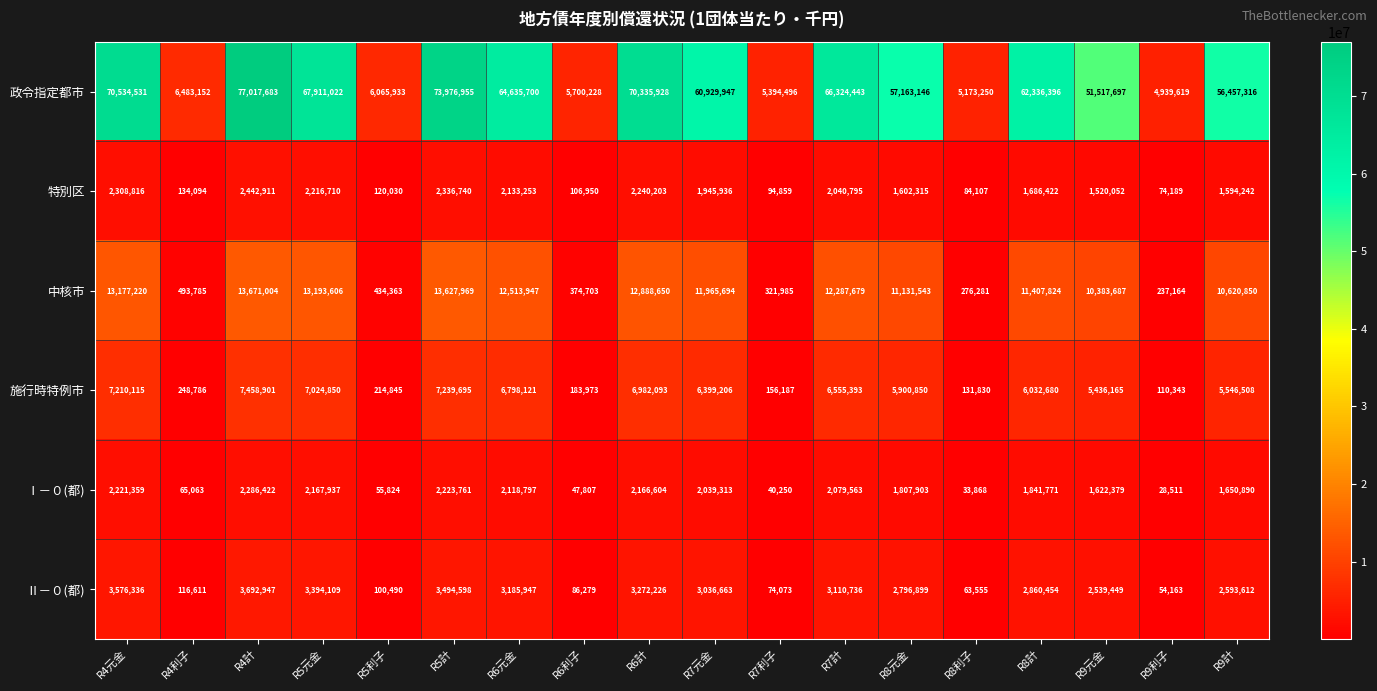

What is the minimum value shown in the chart?

28511